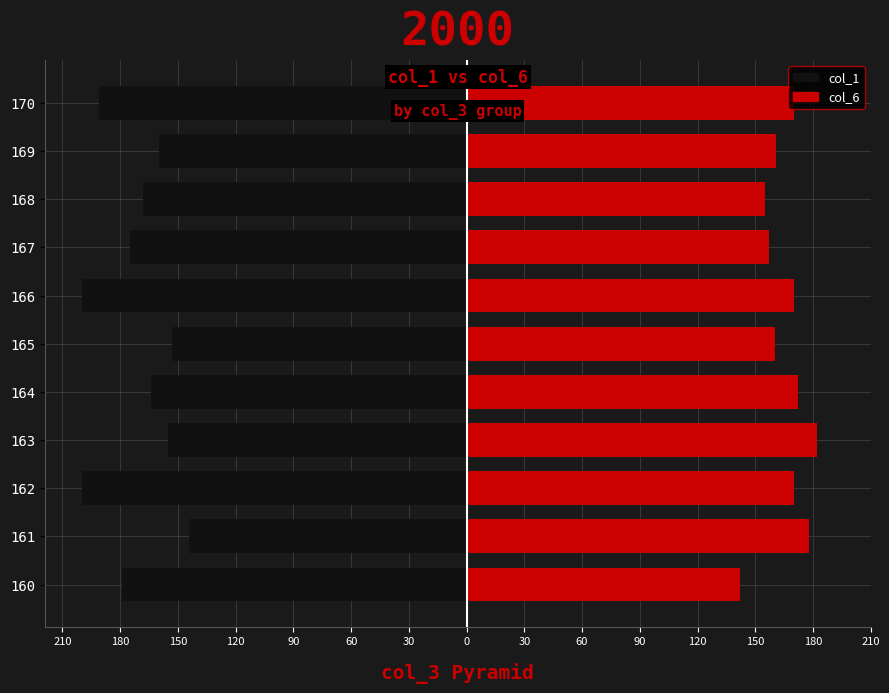

Which series has the widest spread of values?

col_1